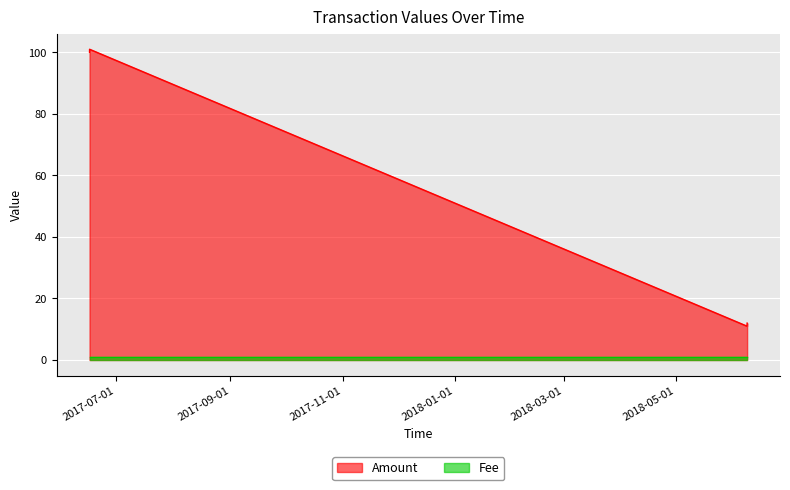

The value at 2017-06-16 12:32:29 is 161. True or false?

False